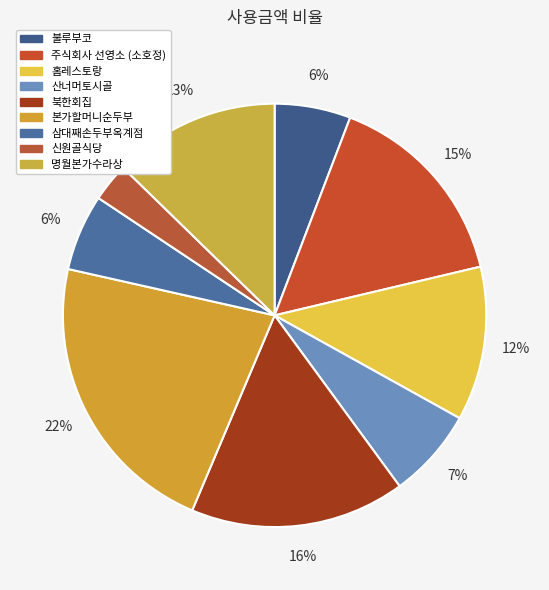

Approximately how many times larger is the value at 홈레스토랑 compared to 본가할머니순두부?

0.5